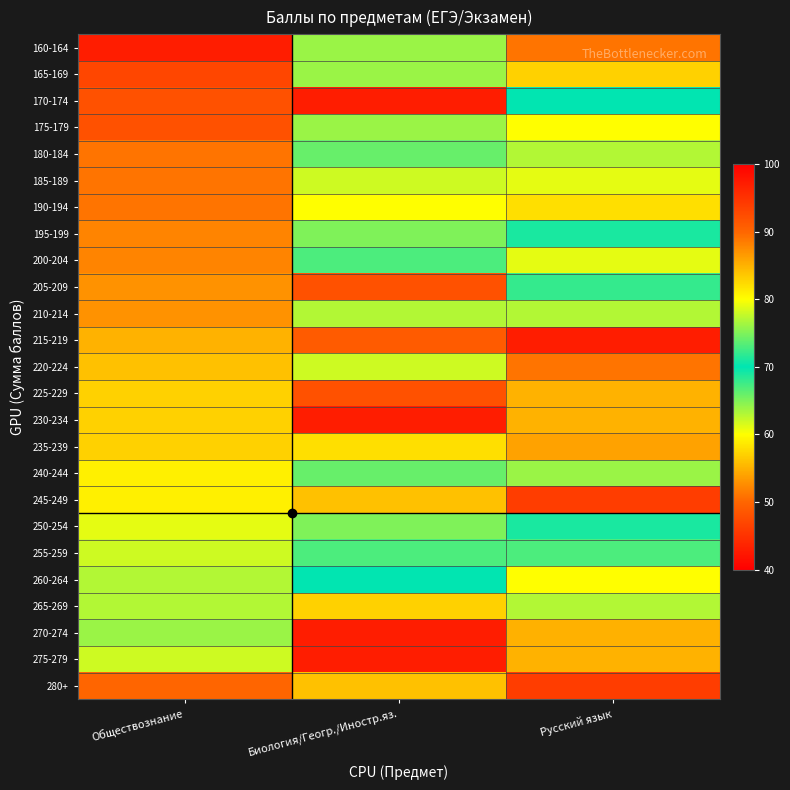

What is the spread (max minus min) of values at Обществознание?

47